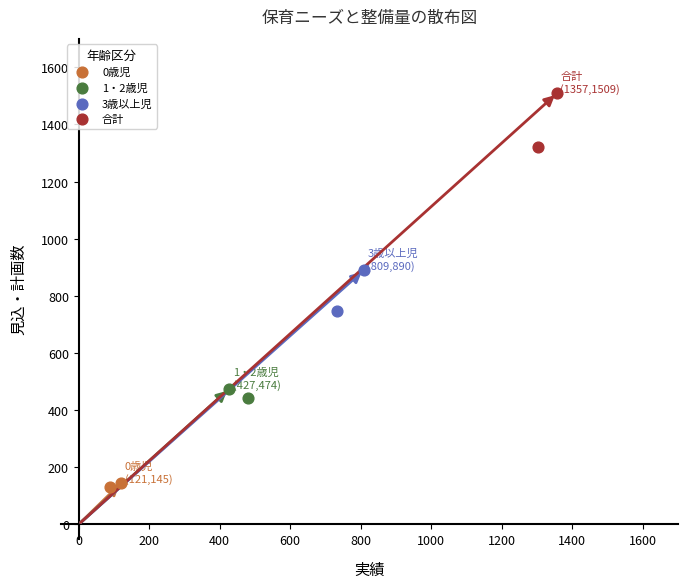

Which series has the largest Y range (max minus min)?

合計